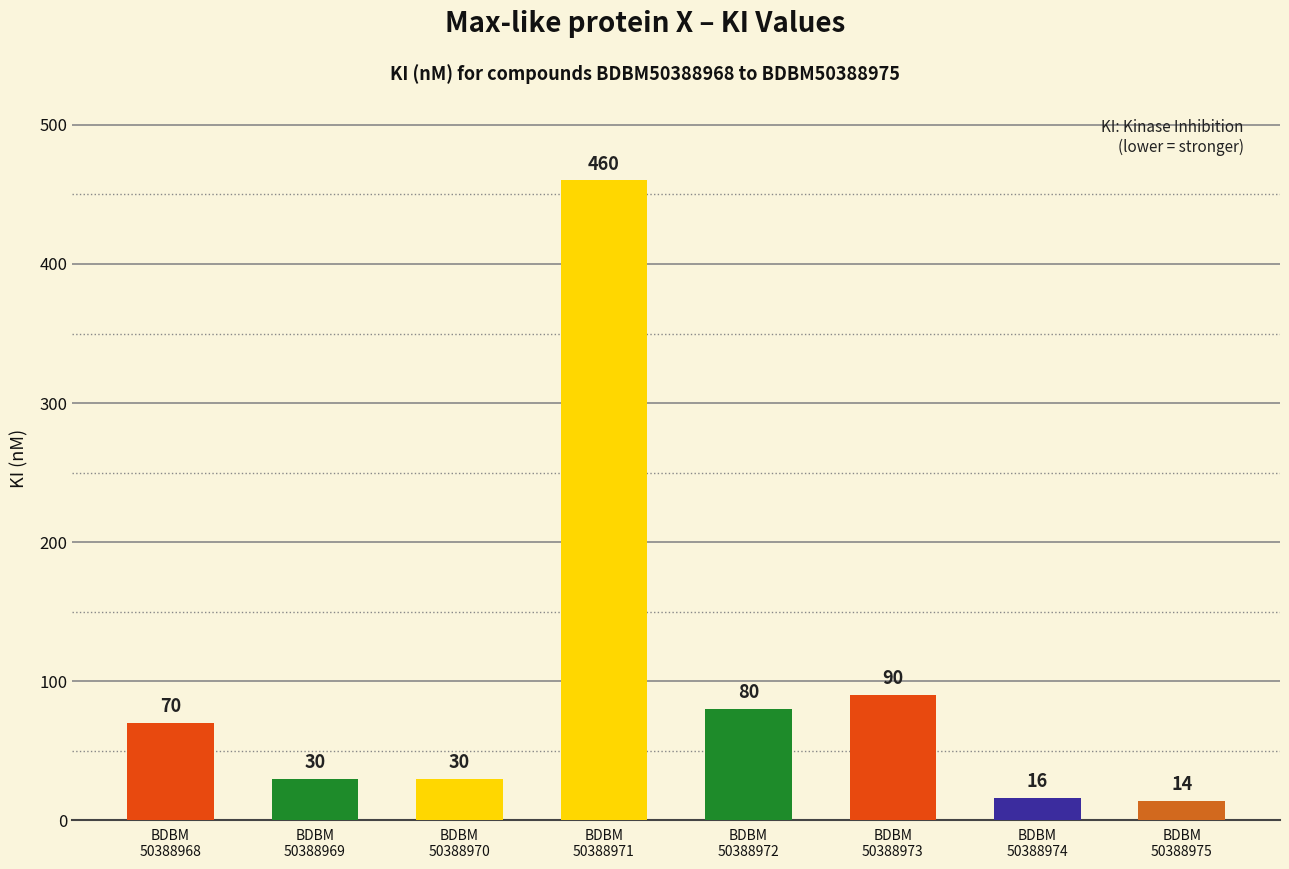

Which category has the lowest value across all series?

BDBM
50388975